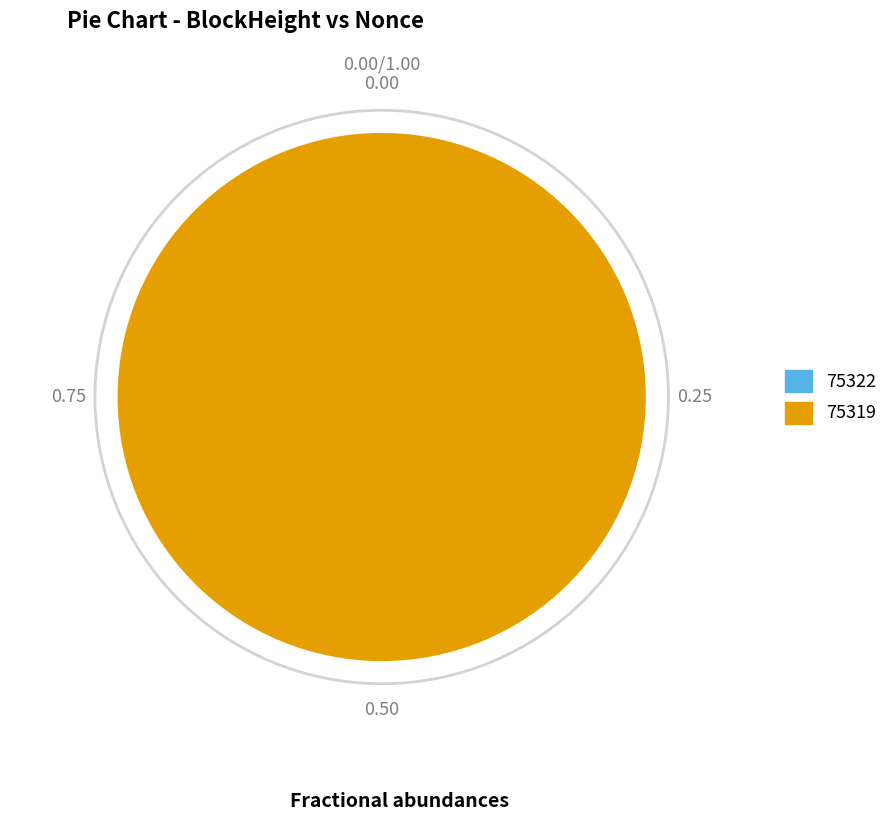

The 75322 slice represents 0% of the pie. True or false?

True